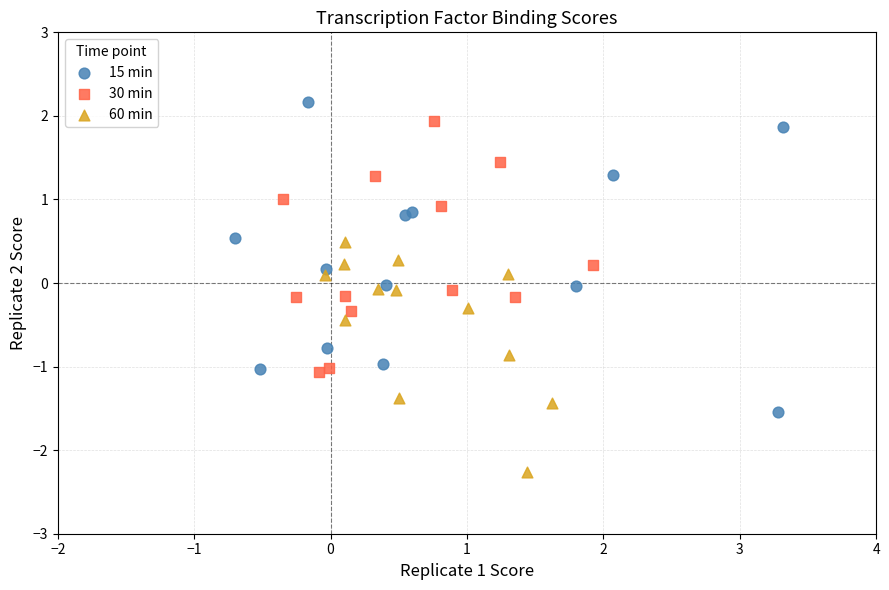

Which series contains the lowest Y value?

60 min